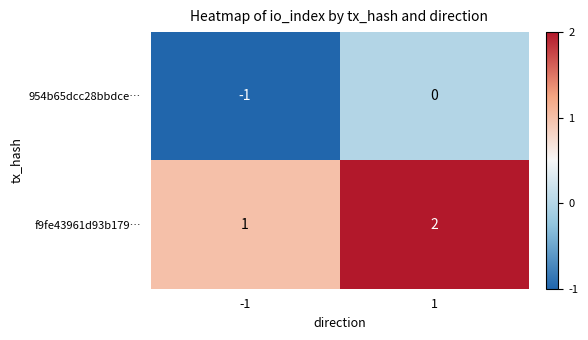

Which category has the highest value across all series?

1